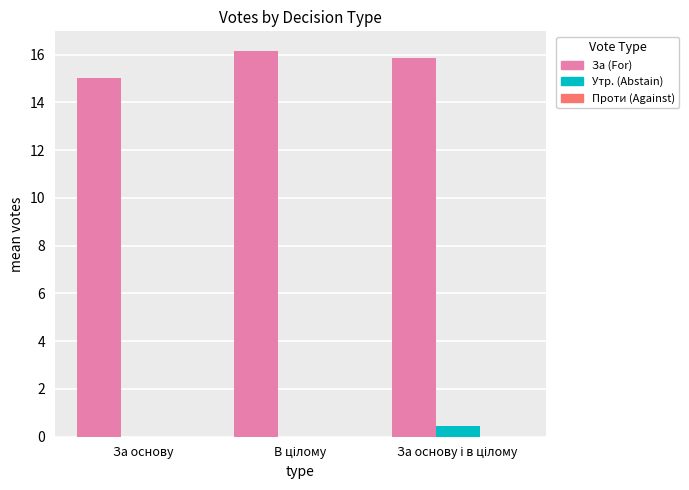

Which series has the largest total across all categories?

За (For)